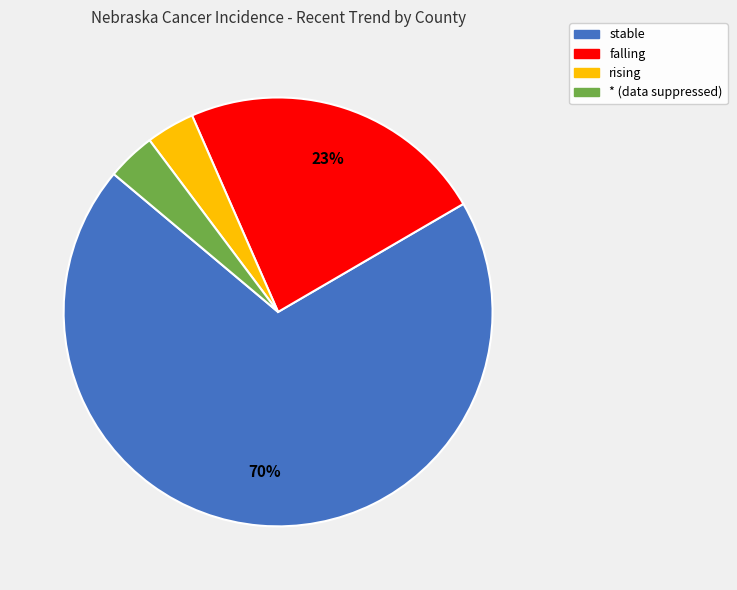

Does stable account for over 50% of the chart?

Yes